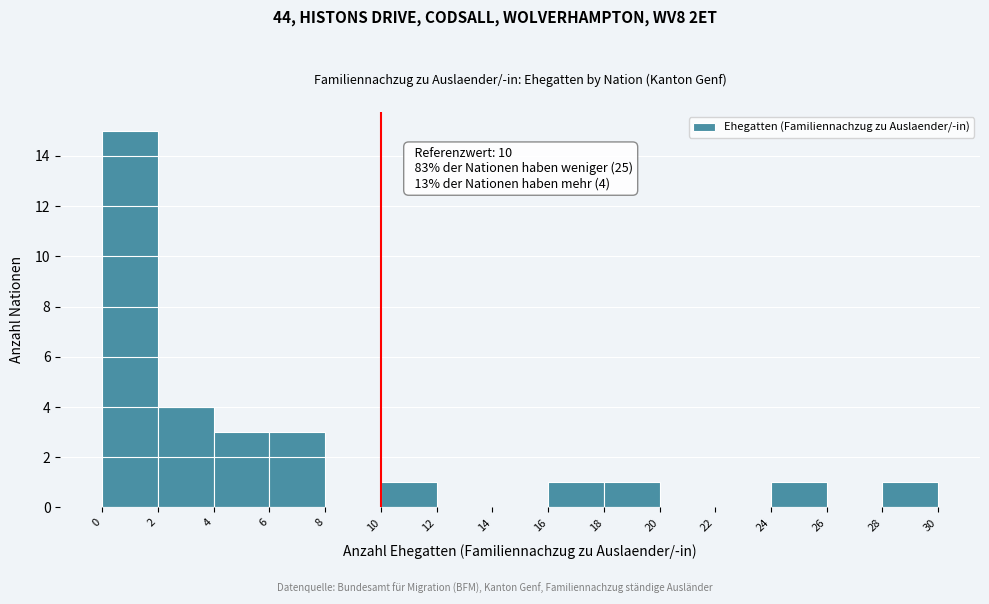

Over which range of the x-axis is the bar tallest?

0 to 2